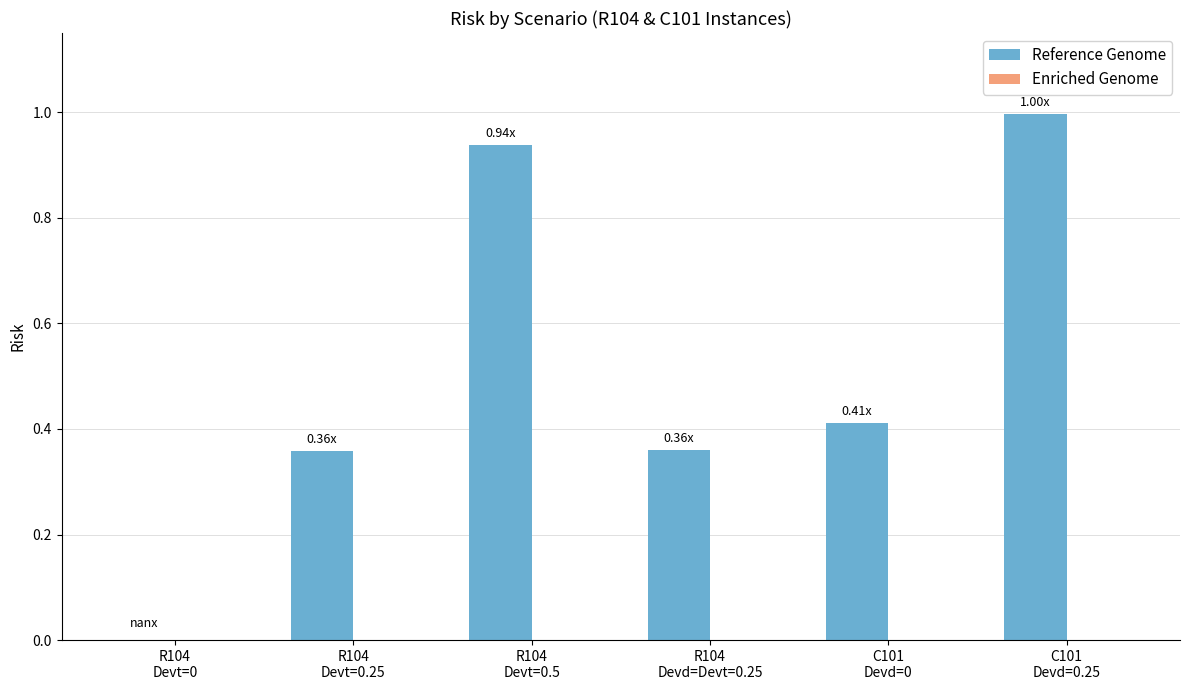

How many values exceed 0?

5